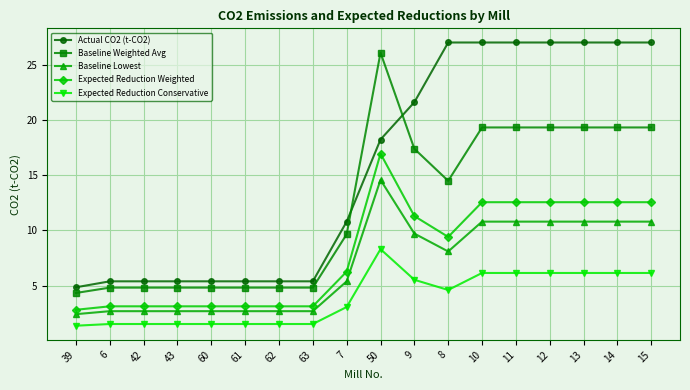

What value does the Expected Reduction Conservative series have at 12?

6.2